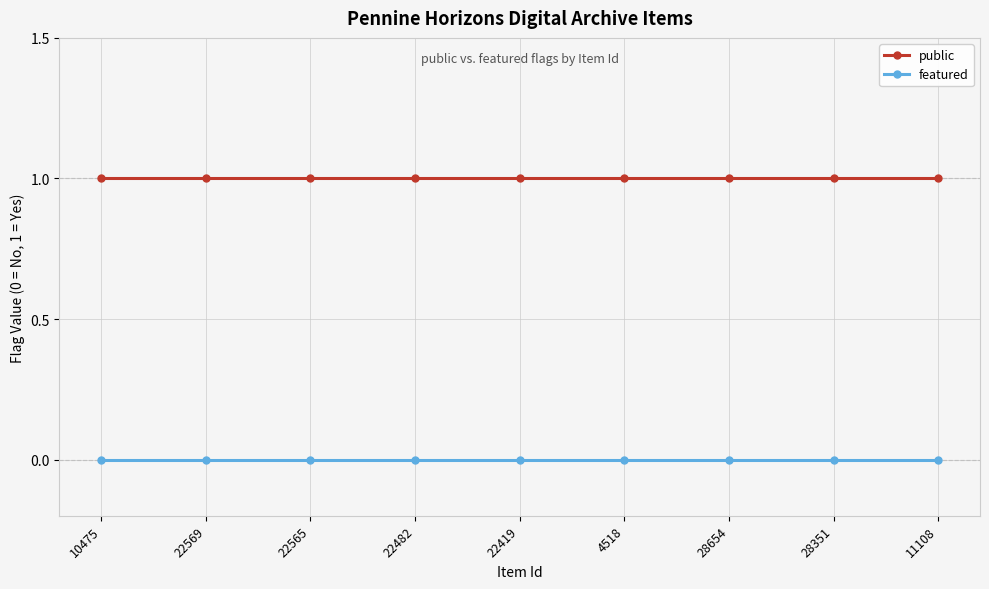

Does the chart display data point markers on the line(s)?

Yes